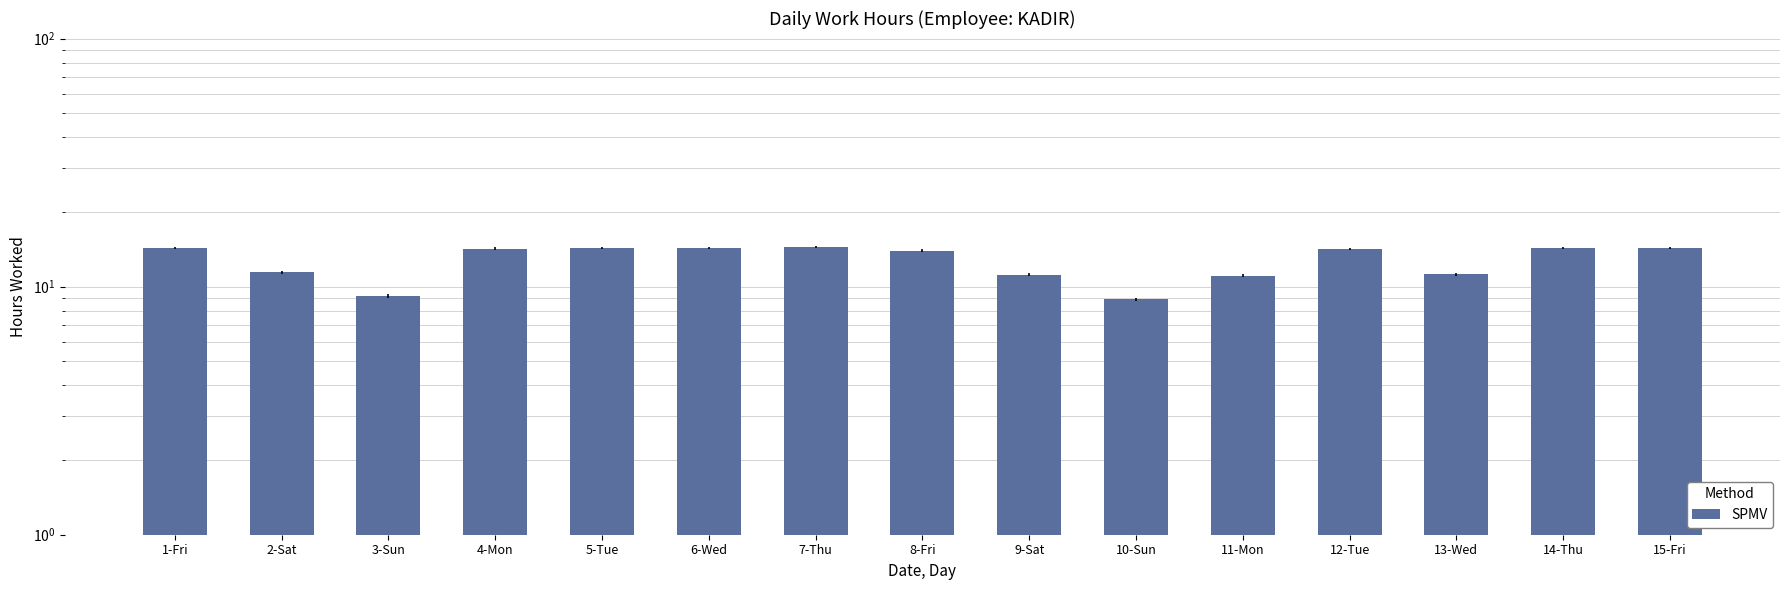

Approximately how many times larger is the value at 11-Mon compared to 3-Sun?

1.2